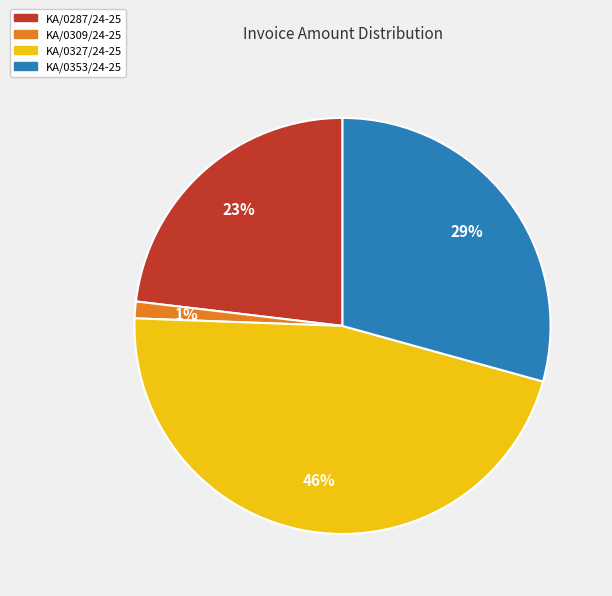

How many segments does this pie chart have?

4